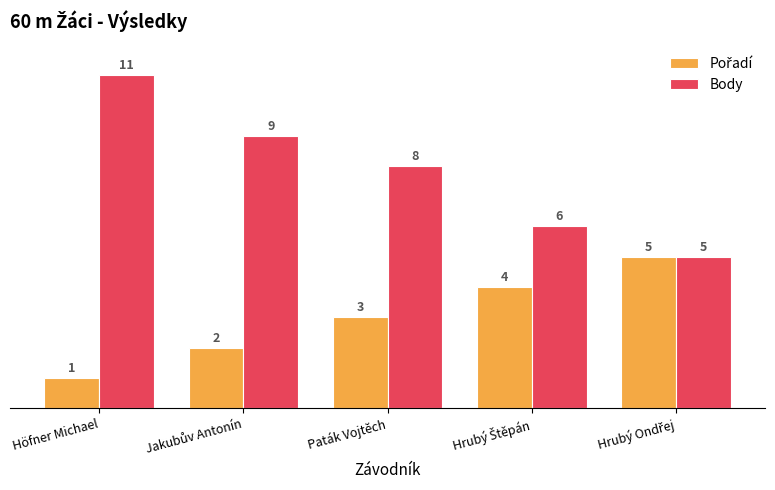

What is the average value of the Body series?

8